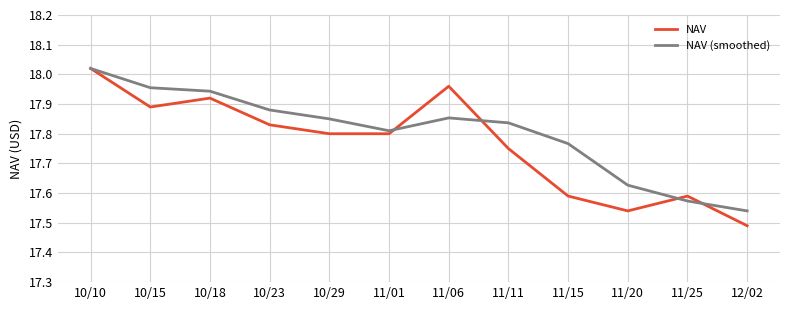

What position from the right is 11/20?

3